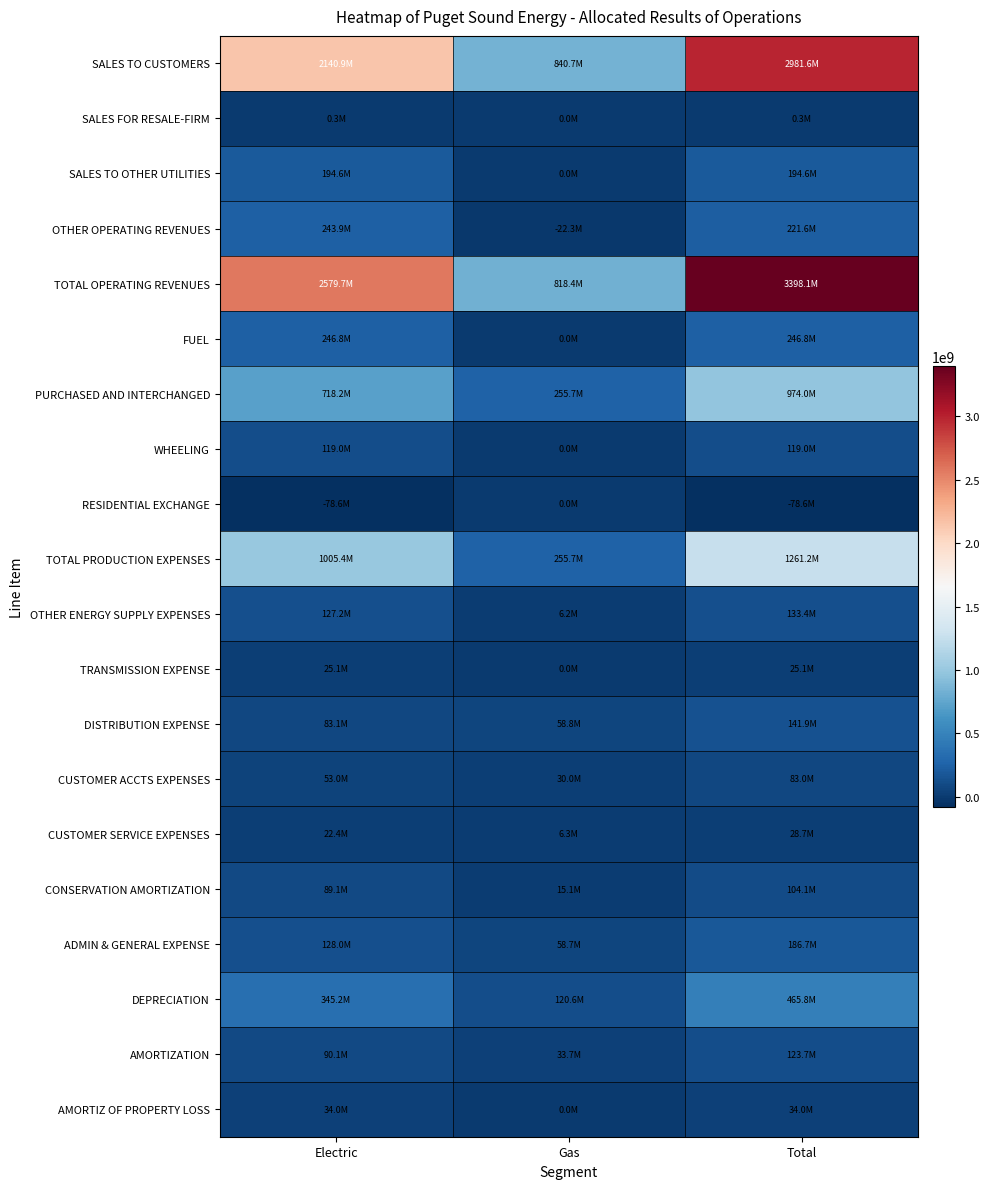

At how many categories does at least one series exceed 90856939?

3